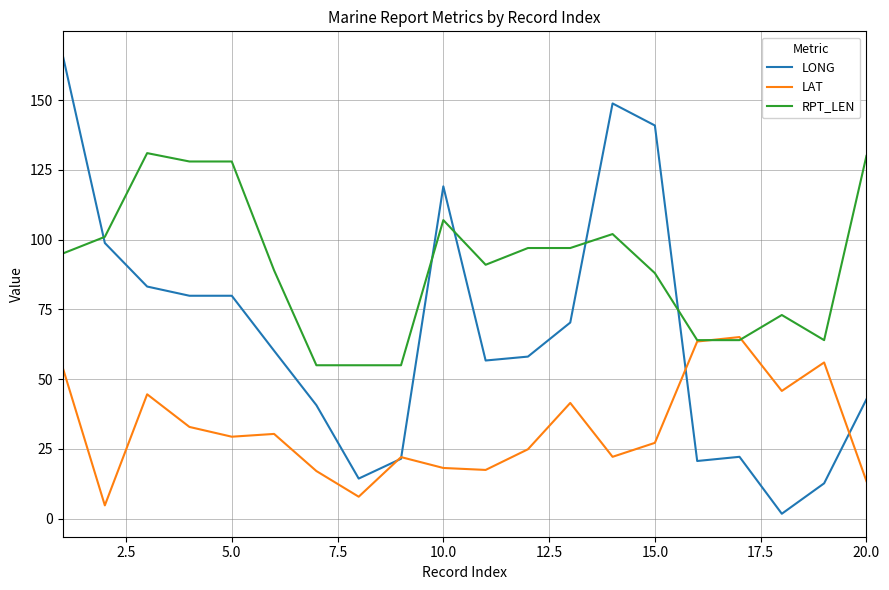

Which series has the largest range (max minus min)?

LONG